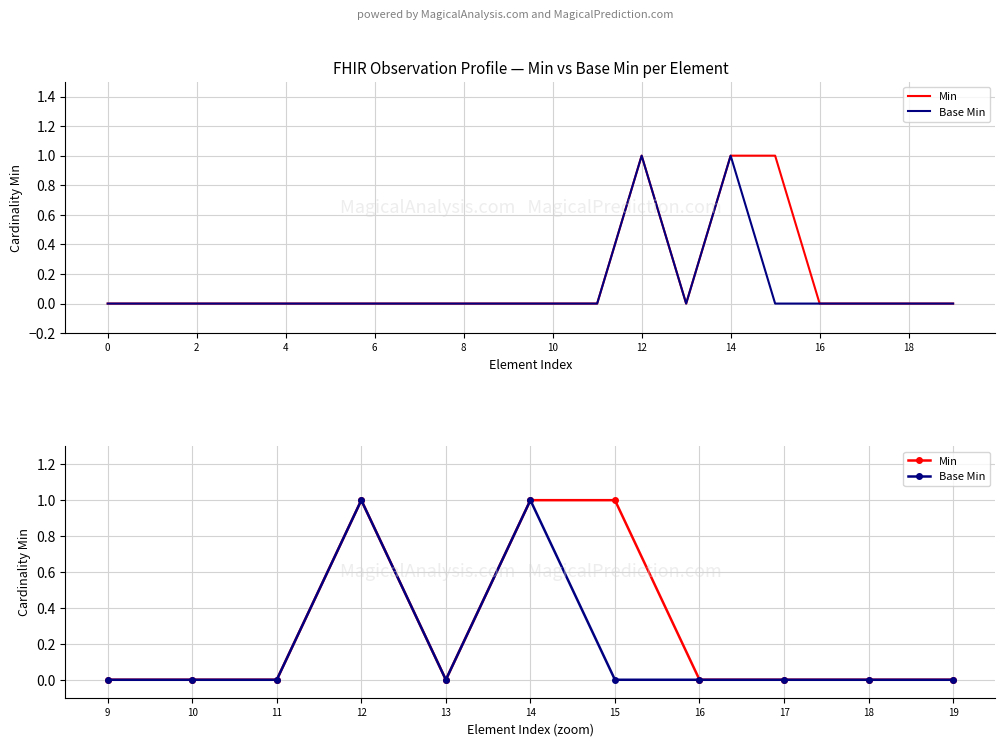

How many positive values does the Min series have?

3